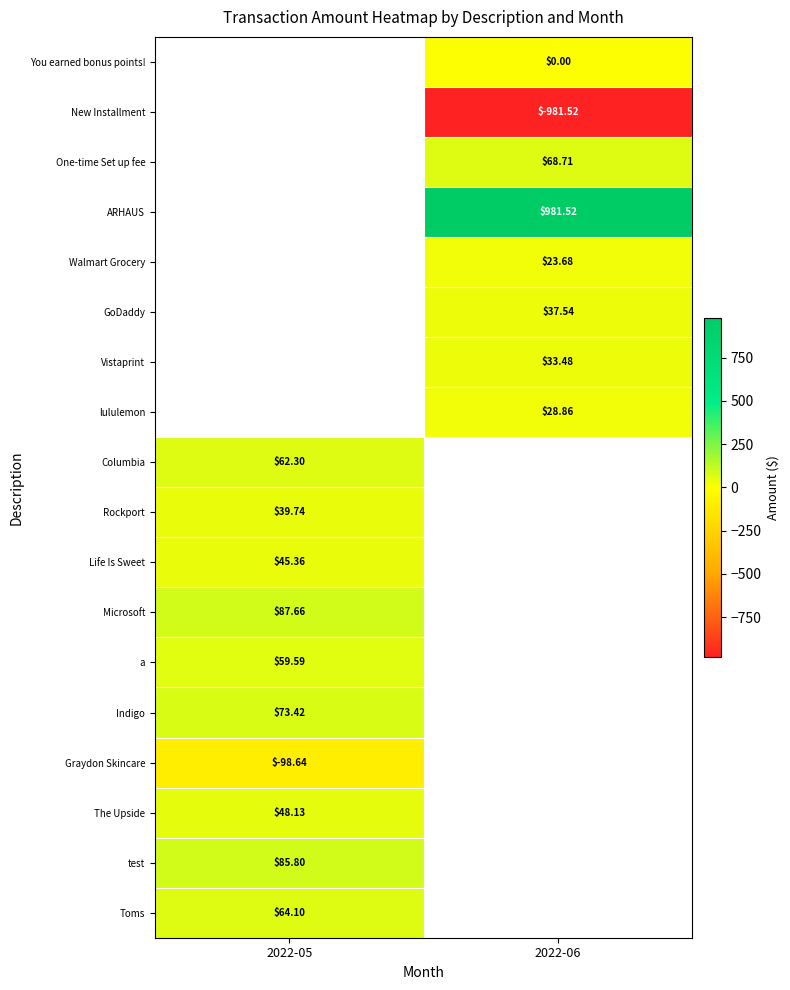

How many categories are shown in the chart?

2